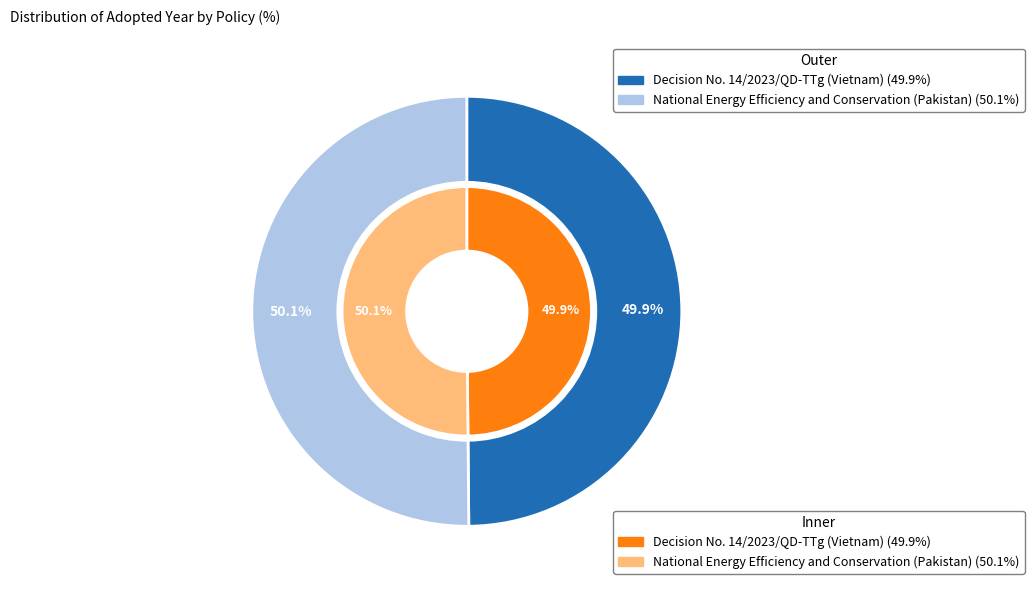

What portion of the pie excludes Decision No. 14/2023/QD-TTg (Vietnam)?

50.1%